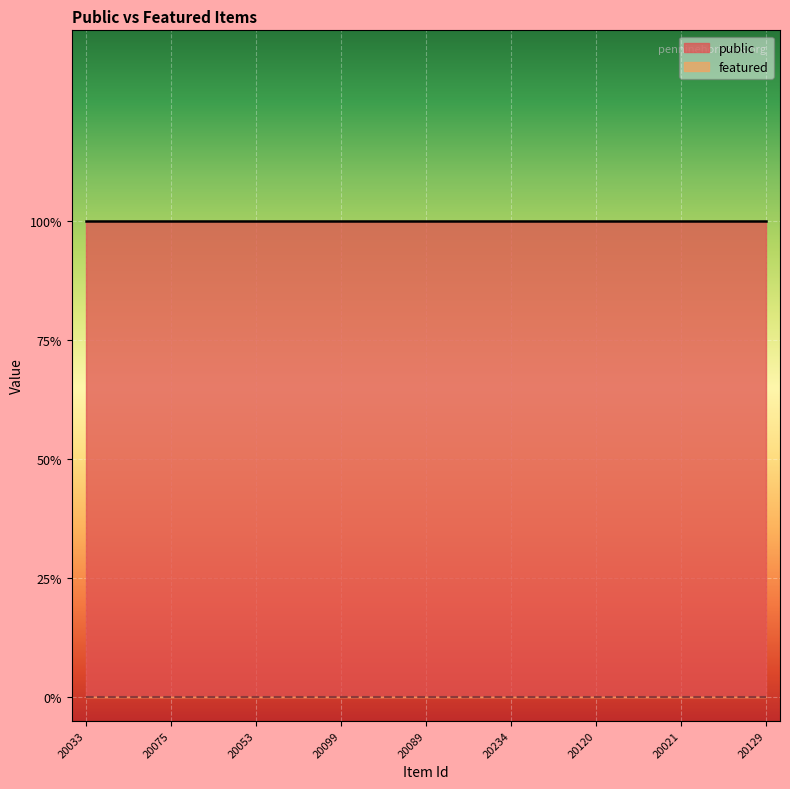

What are all the series names shown in the legend?

public, featured